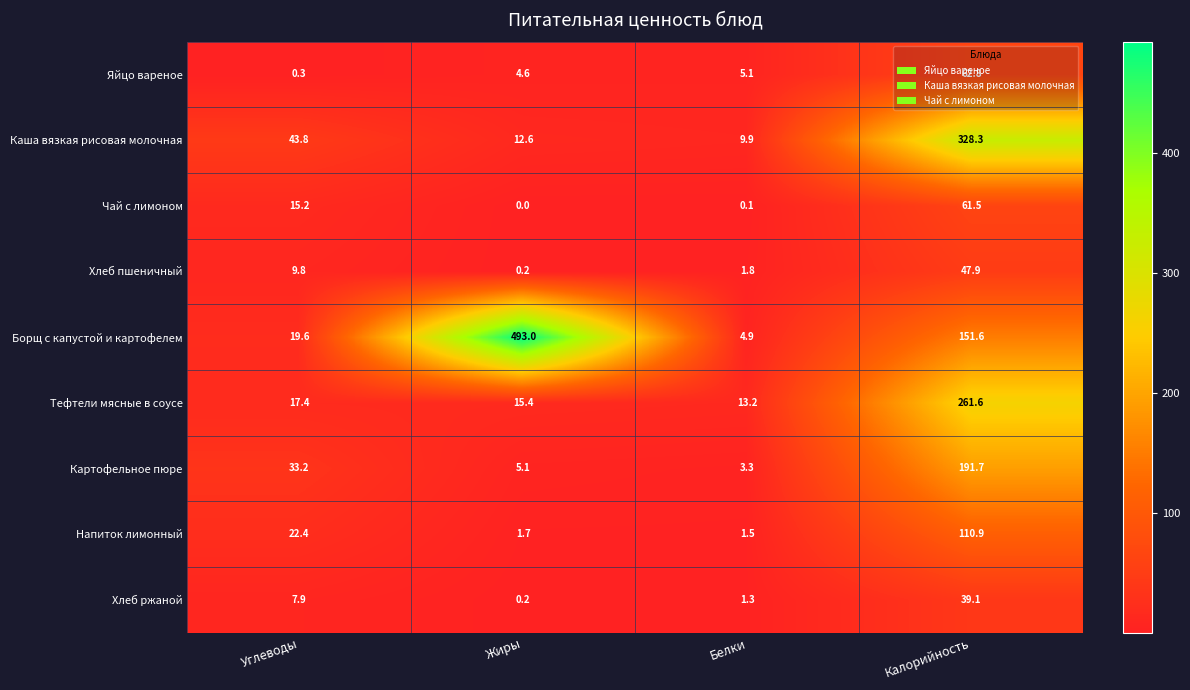

Rank the series by their maximum value, from lowest to highest.

Хлеб ржаной, Хлеб пшеничный, Чай с лимоном, Яйцо вареное, Напиток лимонный, Картофельное пюре, Тефтели мясные в соусе, Каша вязкая рисовая молочная, Борщ с капустой и картофелем